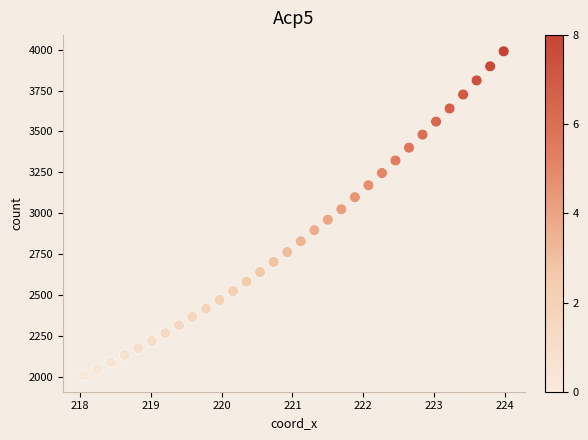

What is the range of X values (max minus min)?

5.9